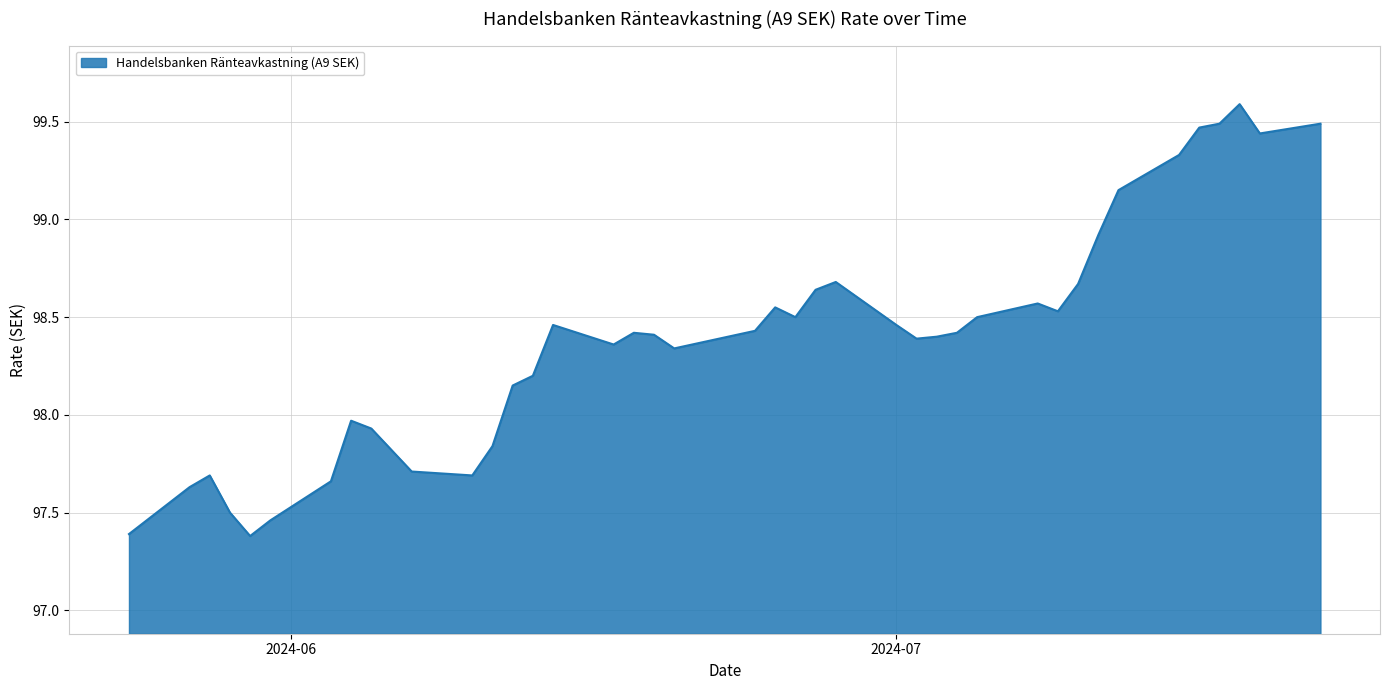

What is the minimum value shown in the chart?

97.4